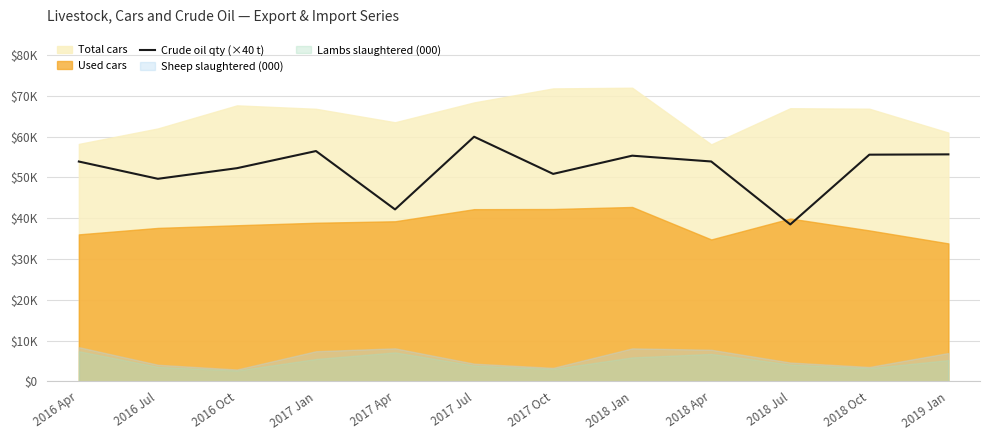

Between 2018 Oct and 2018 Jan, which is larger?

2018 Oct